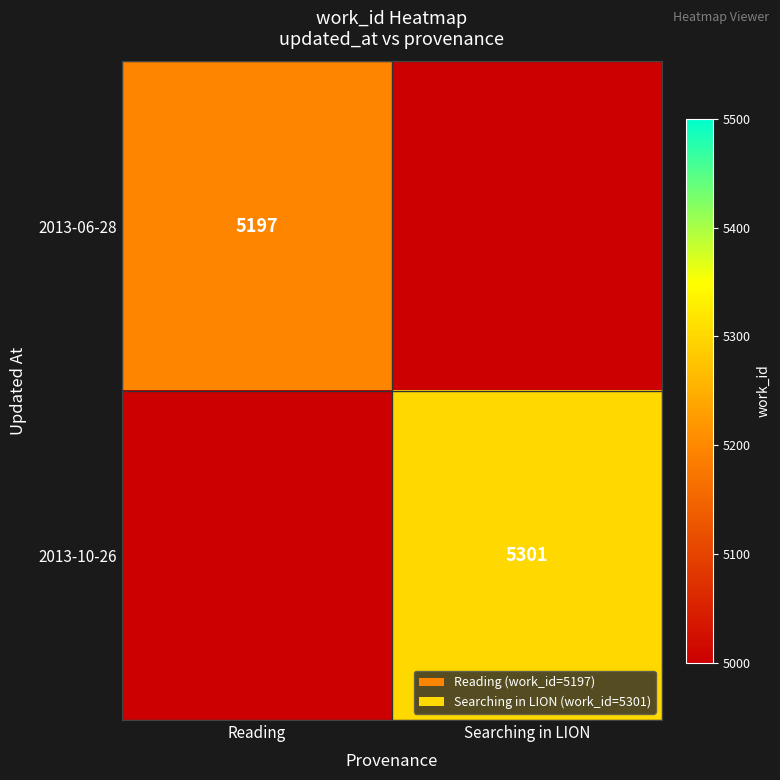

What is the difference between the highest and lowest values at Searching in LION?

5301